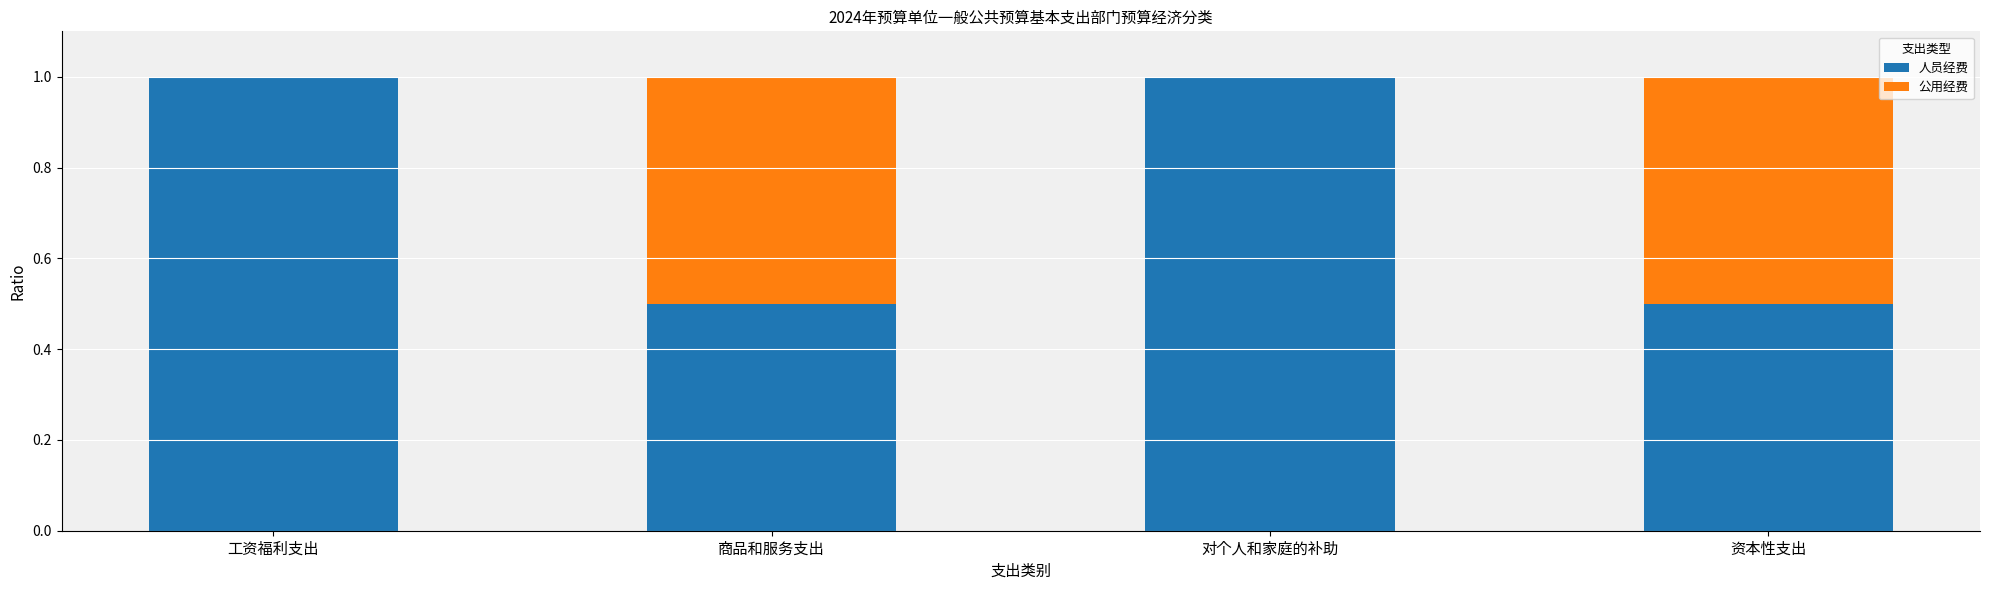

The 人员经费 series shows 0.3 at 商品和服务支出. True or false?

False